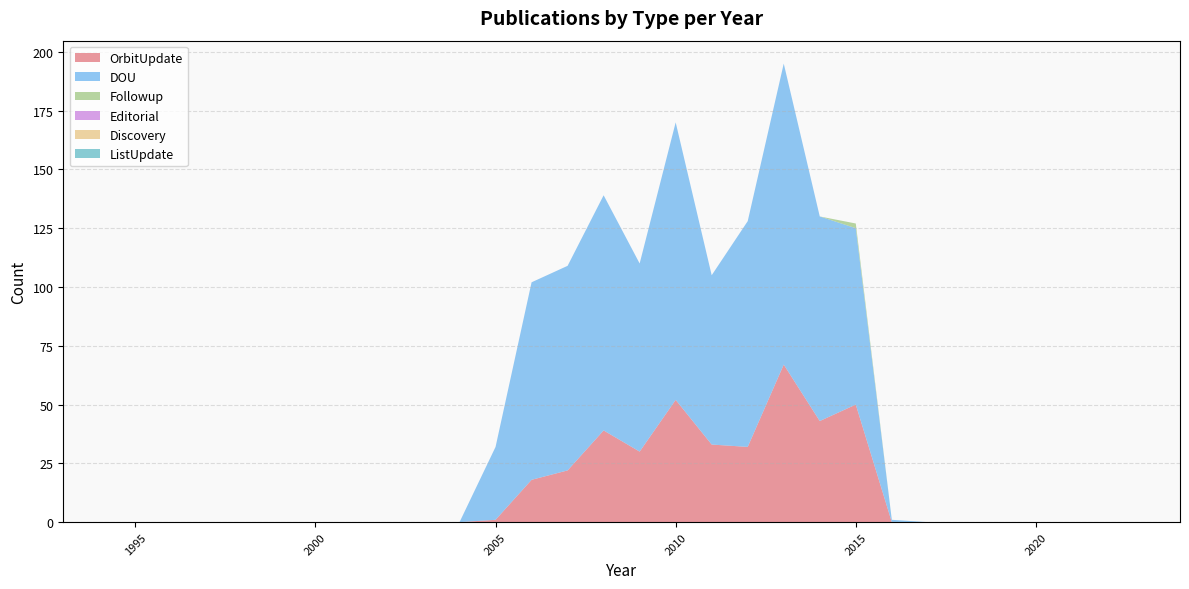

Reading left to right, transcribe all the data shown in this chart.

OrbitUpdate: 1993=0	1994=0	1995=0	1996=0	1997=0	1998=0	1999=0	2000=0	2001=0	2002=0	2003=0	2004=0	2005=1	2006=18	2007=22	2008=39	2009=30	2010=52	2011=33	2012=32	2013=67	2014=43	2015=50	2016=0	2017=0	2018=0	2019=0	2020=0	2021=0	2022=0	2023=0	2024=0
DOU: 1993=0	1994=0	1995=0	1996=0	1997=0	1998=0	1999=0	2000=0	2001=0	2002=0	2003=0	2004=0	2005=31	2006=84	2007=87	2008=100	2009=80	2010=118	2011=72	2012=96	2013=128	2014=87	2015=75	2016=1	2017=0	2018=0	2019=0	2020=0	2021=0	2022=0	2023=0	2024=0
Followup: 1993=0	1994=0	1995=0	1996=0	1997=0	1998=0	1999=0	2000=0	2001=0	2002=0	2003=0	2004=0	2005=0	2006=0	2007=0	2008=0	2009=0	2010=0	2011=0	2012=0	2013=0	2014=0	2015=2	2016=0	2017=0	2018=0	2019=0	2020=0	2021=0	2022=0	2023=0	2024=0
Editorial: 1993=0	1994=0	1995=0	1996=0	1997=0	1998=0	1999=0	2000=0	2001=0	2002=0	2003=0	2004=0	2005=0	2006=0	2007=0	2008=0	2009=0	2010=0	2011=0	2012=0	2013=0	2014=0	2015=0	2016=0	2017=0	2018=0	2019=0	2020=0	2021=0	2022=0	2023=0	2024=0
Discovery: 1993=0	1994=0	1995=0	1996=0	1997=0	1998=0	1999=0	2000=0	2001=0	2002=0	2003=0	2004=0	2005=0	2006=0	2007=0	2008=0	2009=0	2010=0	2011=0	2012=0	2013=0	2014=0	2015=0	2016=0	2017=0	2018=0	2019=0	2020=0	2021=0	2022=0	2023=0	2024=0
ListUpdate: 1993=0	1994=0	1995=0	1996=0	1997=0	1998=0	1999=0	2000=0	2001=0	2002=0	2003=0	2004=0	2005=0	2006=0	2007=0	2008=0	2009=0	2010=0	2011=0	2012=0	2013=0	2014=0	2015=0	2016=0	2017=0	2018=0	2019=0	2020=0	2021=0	2022=0	2023=0	2024=0